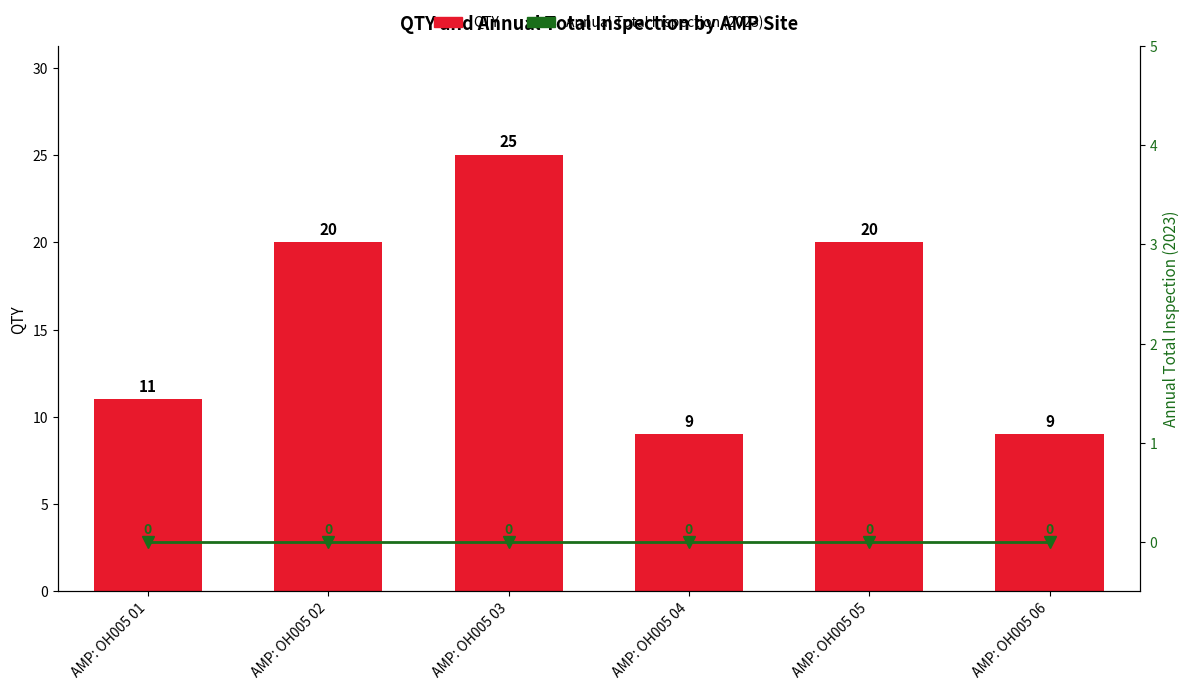

What are all the series names shown in the legend?

QTY, Annual Total Inspection (2023)